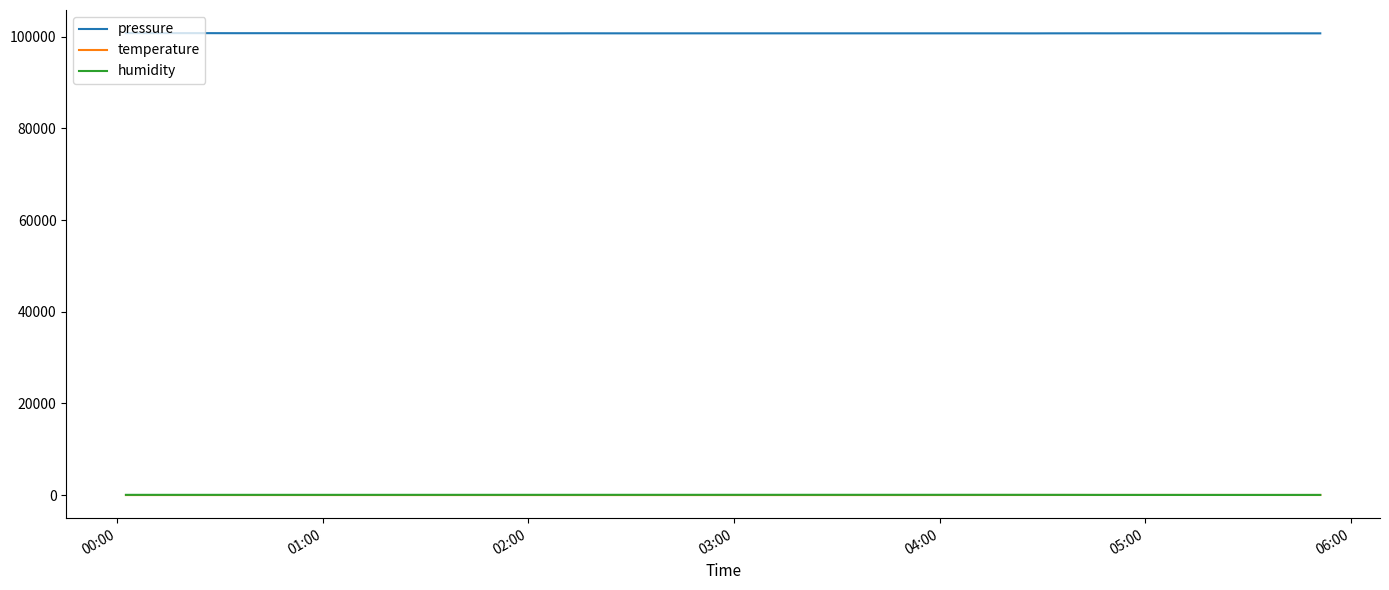

How many lines are shown in the chart?

3